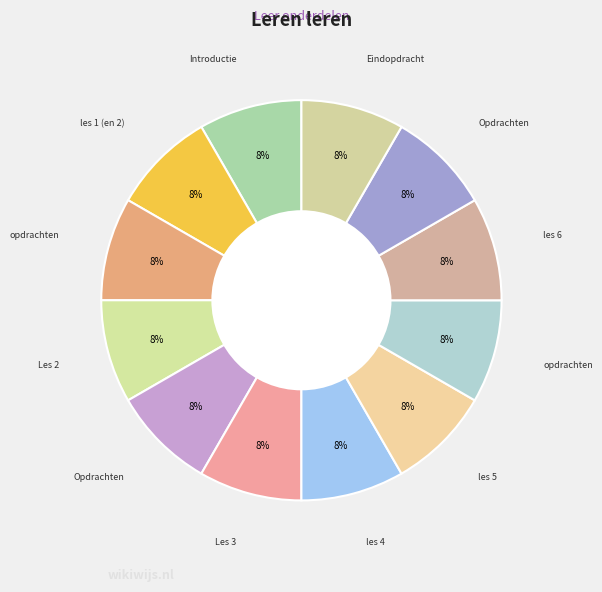

Rank the categories by value from lowest to highest.

Introductie, les 1 (en 2), opdrachten, Les 2, Opdrachten, Les 3, les 4, les 5, opdrachten, Eindopdracht, les 6, Opdrachten